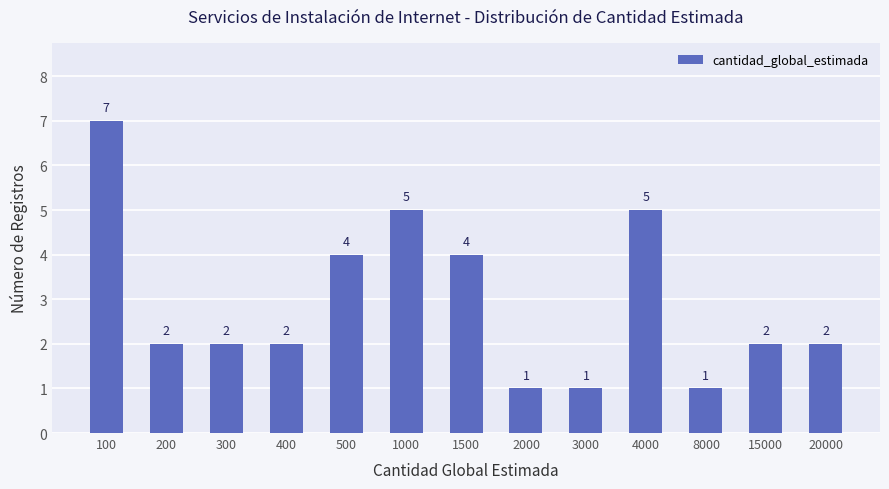

Are the bars horizontal?

No